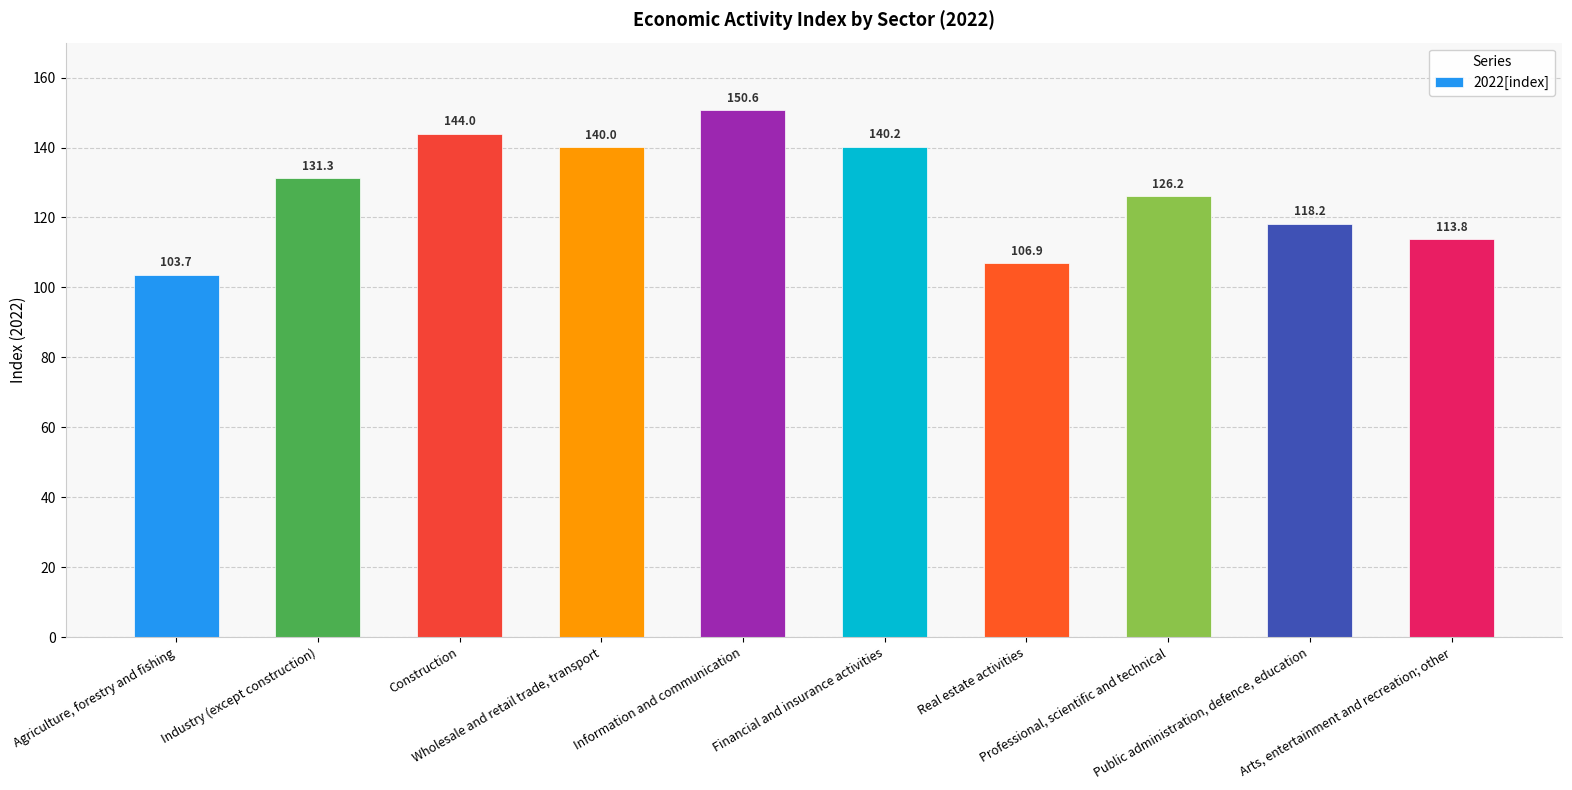

What position from the right is Arts, entertainment and recreation; other?

1